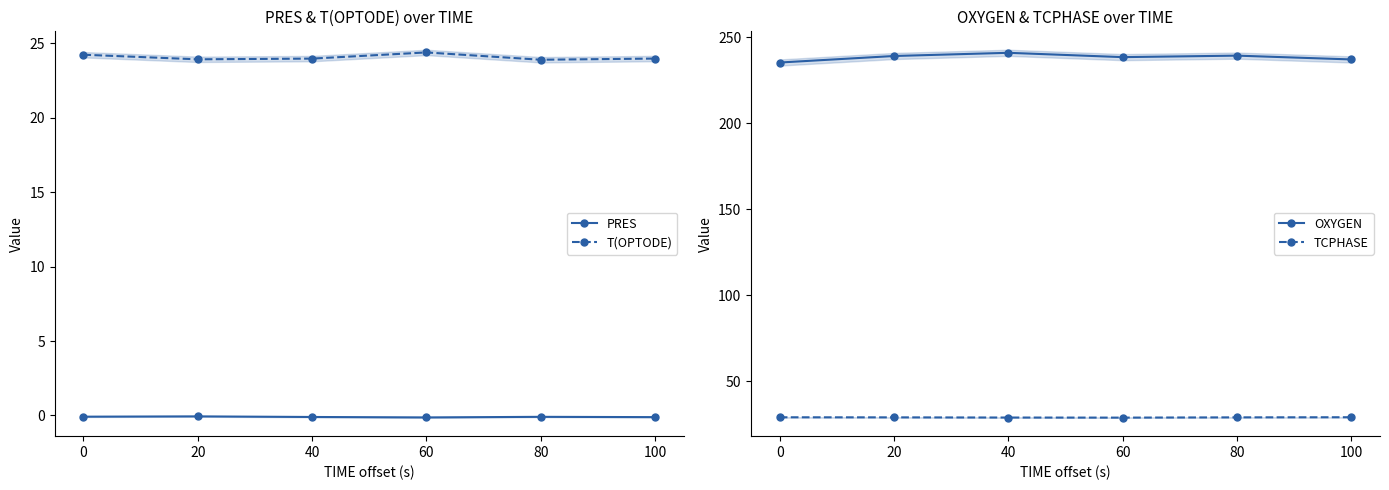

True or false: PRES has a value of -0.1 at 20.

True